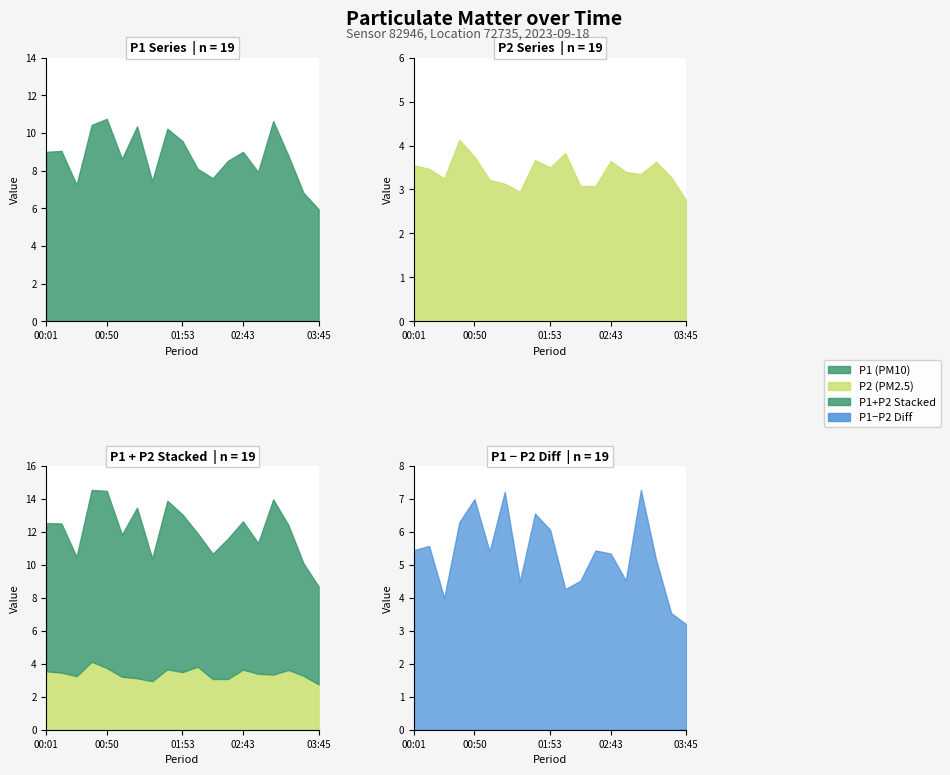

True or false: P1 and P2 cross at least once.

False